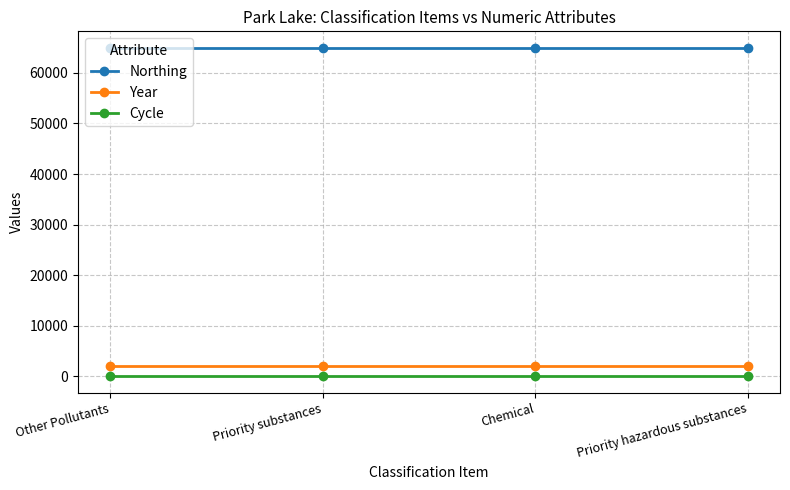

Is it true that Northing equals 23991 at Chemical?

False